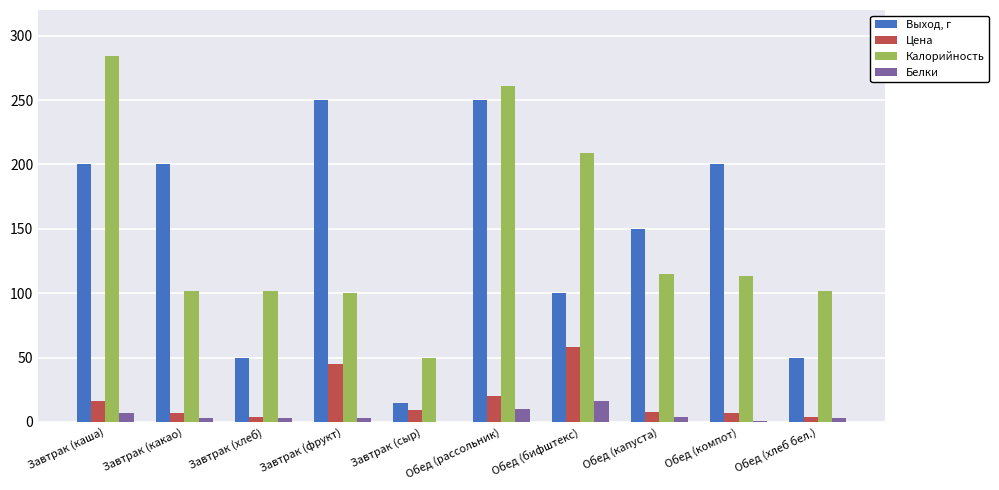

Between Обед (капуста) and Обед (хлеб бел.), which series saw the biggest shift?

Выход, г